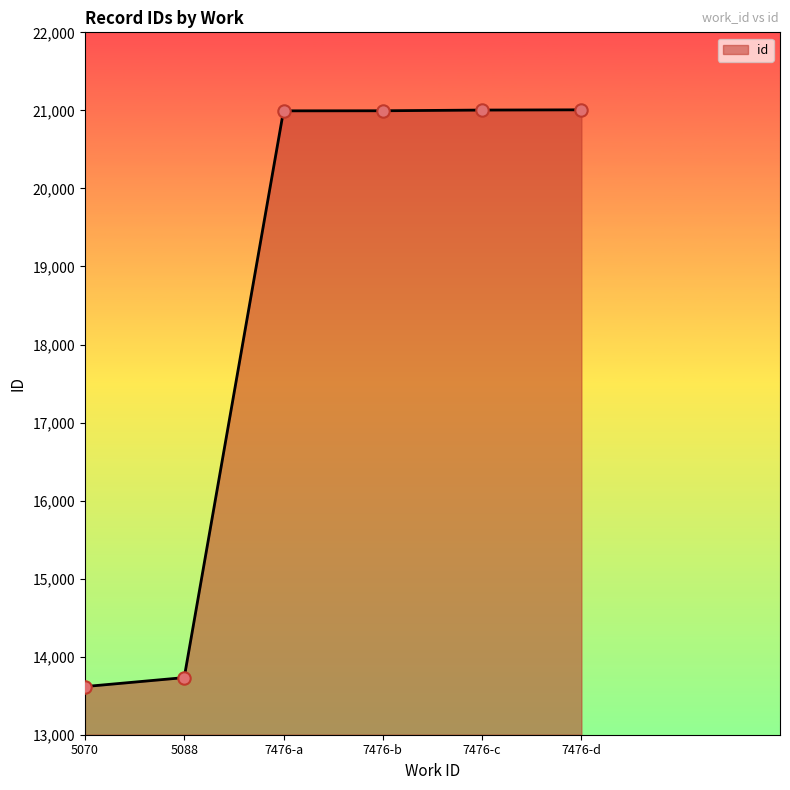

What is the ratio of the value at 7476-b to the value at 7476-c?

1.0